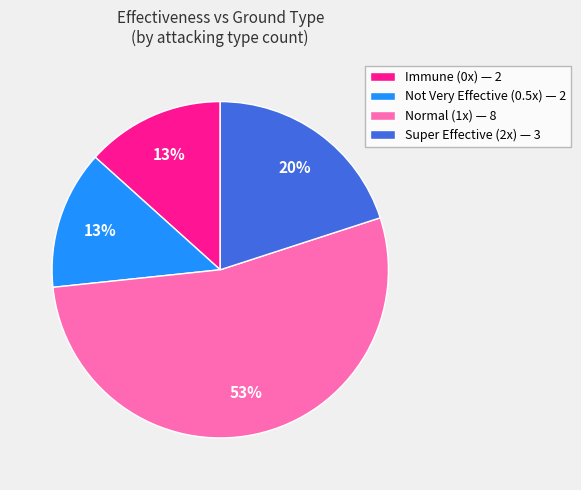

Between Super Effective (2x) — 3 and Not Very Effective (0.5x) — 2, which is larger?

Super Effective (2x) — 3